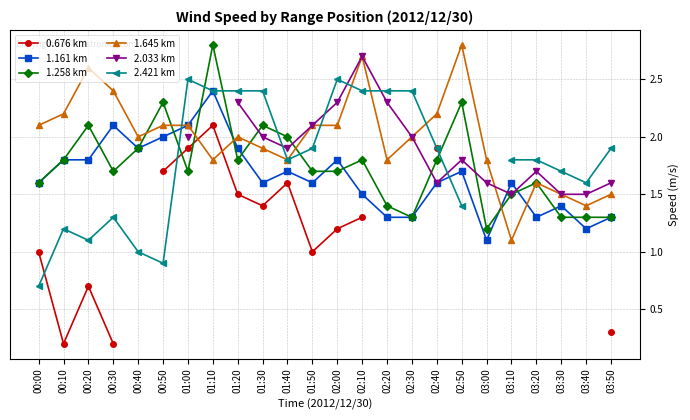

How many interior local peaks does the 0.676 km series have?

3